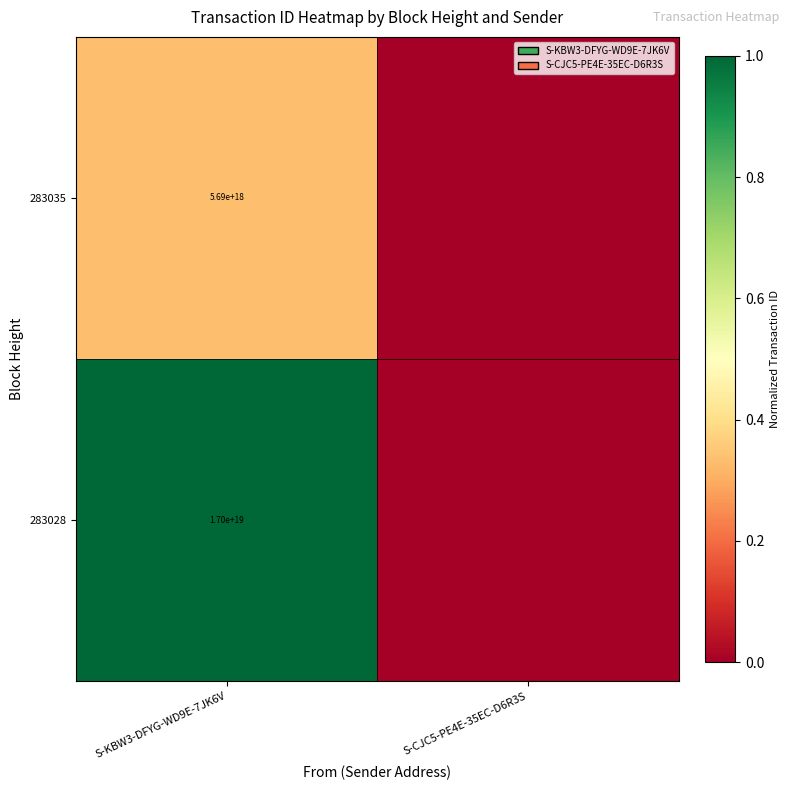

Rank the series at S-KBW3-DFYG-WD9E-7JK6V from highest to lowest value.

283028, 283035